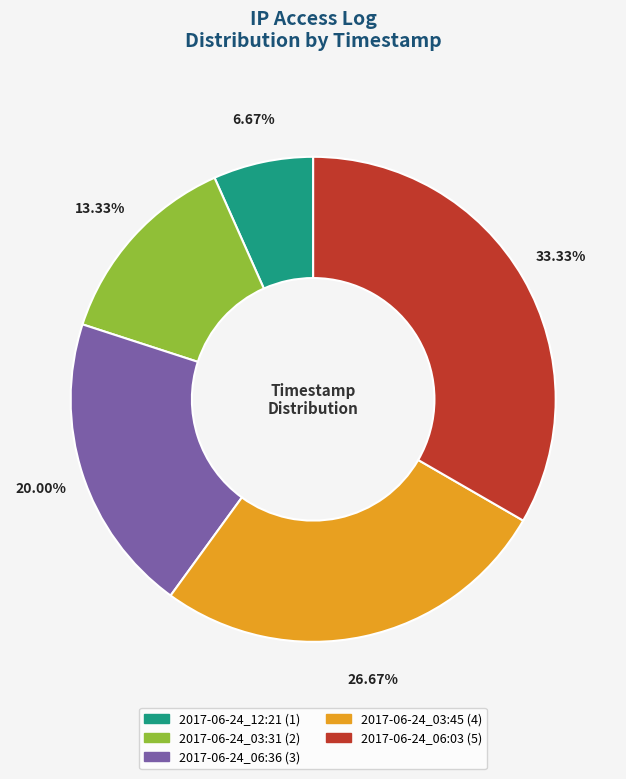

What is the largest slice in the pie chart?

2017-06-24_06:03